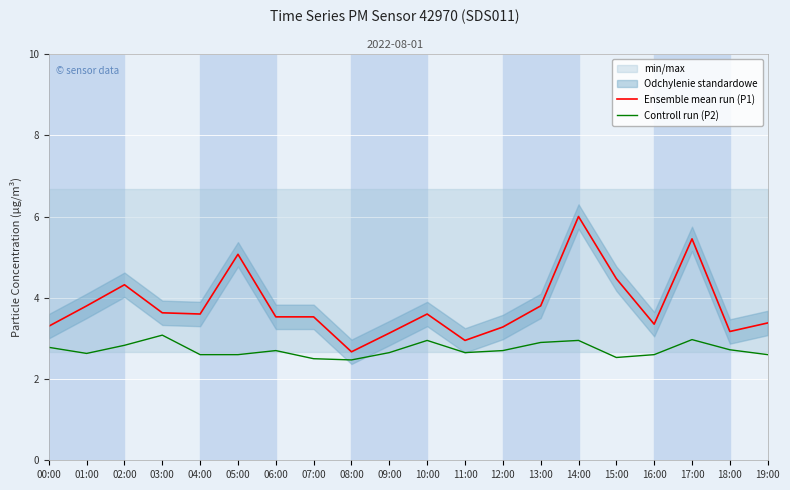

List the series in order of their peak value, highest first.

Ensemble mean run (P1), Controll run (P2)